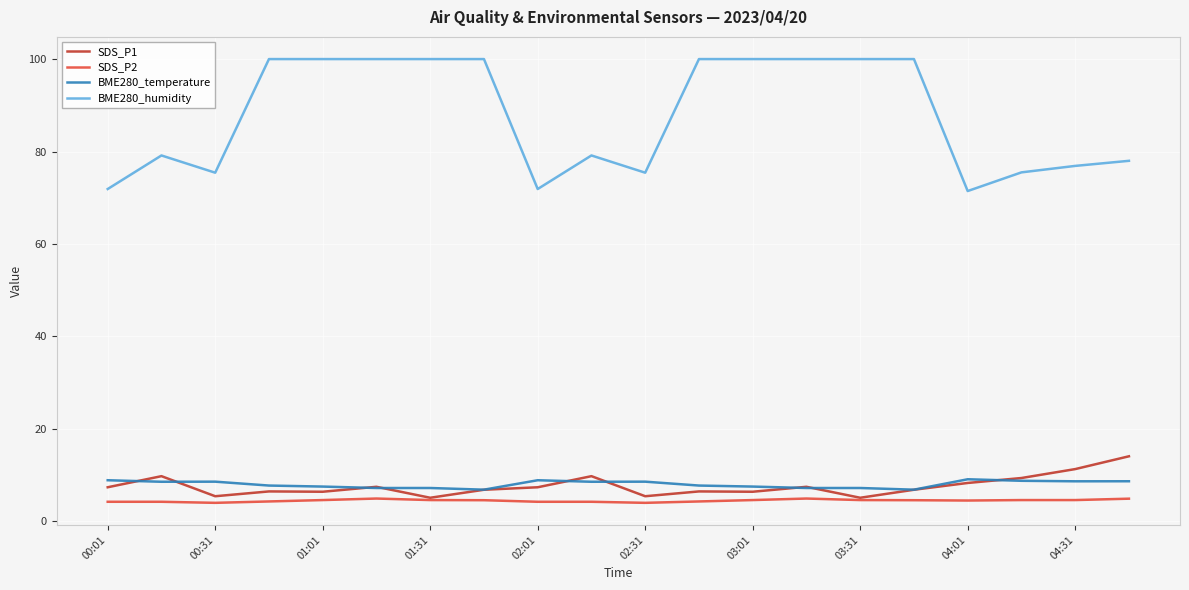

Which series has the largest range (max minus min)?

BME280_humidity